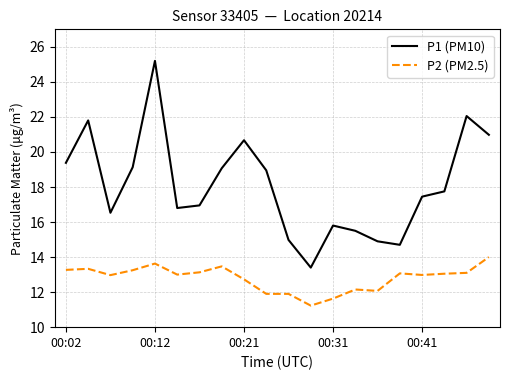

What is the minimum value shown in the chart?

11.2